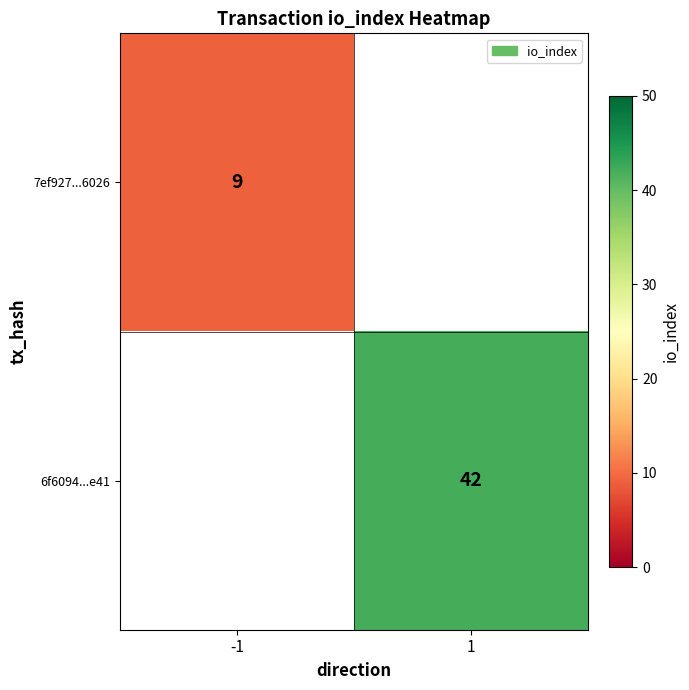

The 7ef927...6026 series shows 12 at -1. True or false?

False